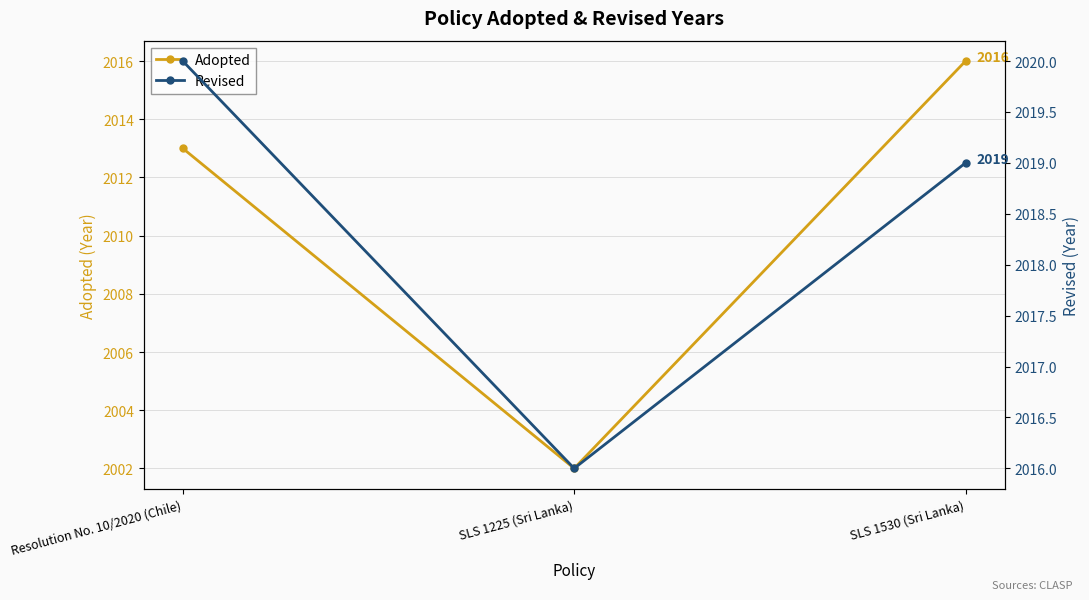

What is the average value of the Adopted series?

2010